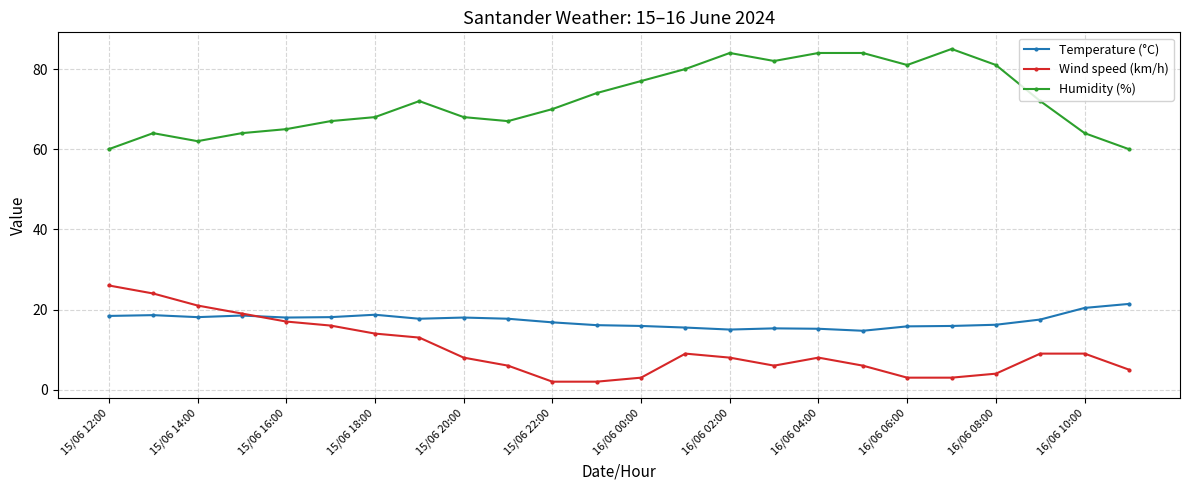

What is the value of the Humidity (%) point at the 23rd from the left?

64.0